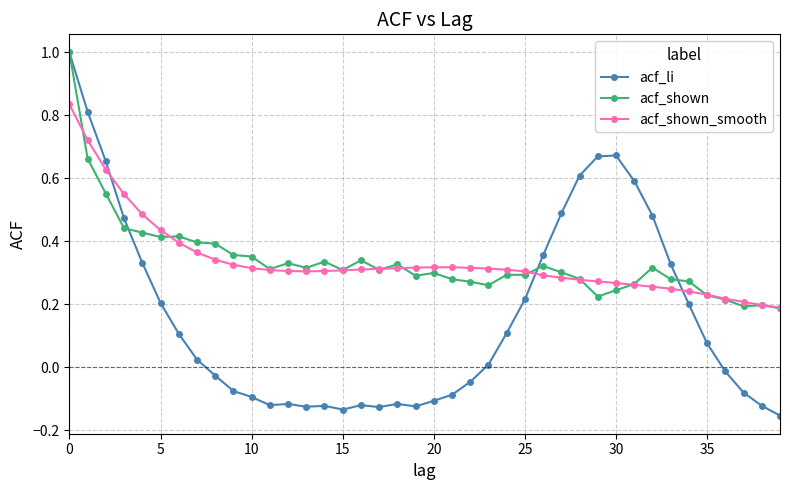

True or false: acf_li has more than 2 interior local peaks.

True